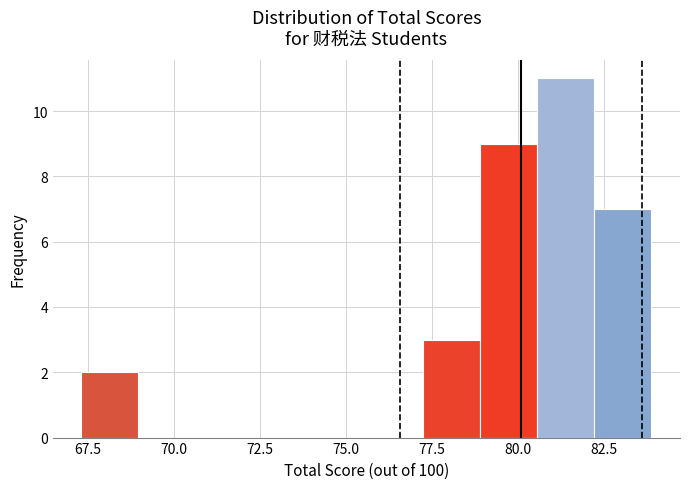

Read against the x-axis, roughly where is the centre of the tallest bar?

81.5